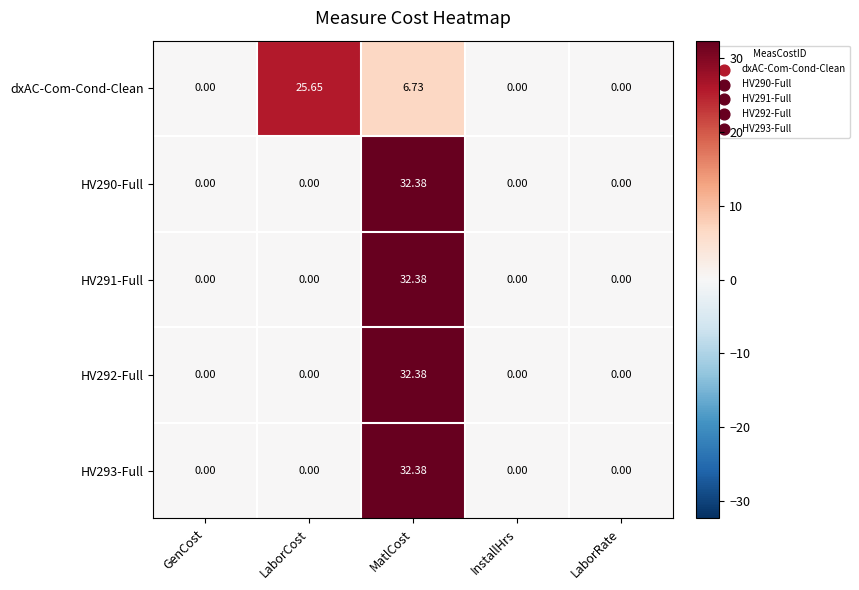

Is the value of HV293-Full at LaborCost greater than the value of dxAC-Com-Cond-Clean at LaborCost?

No